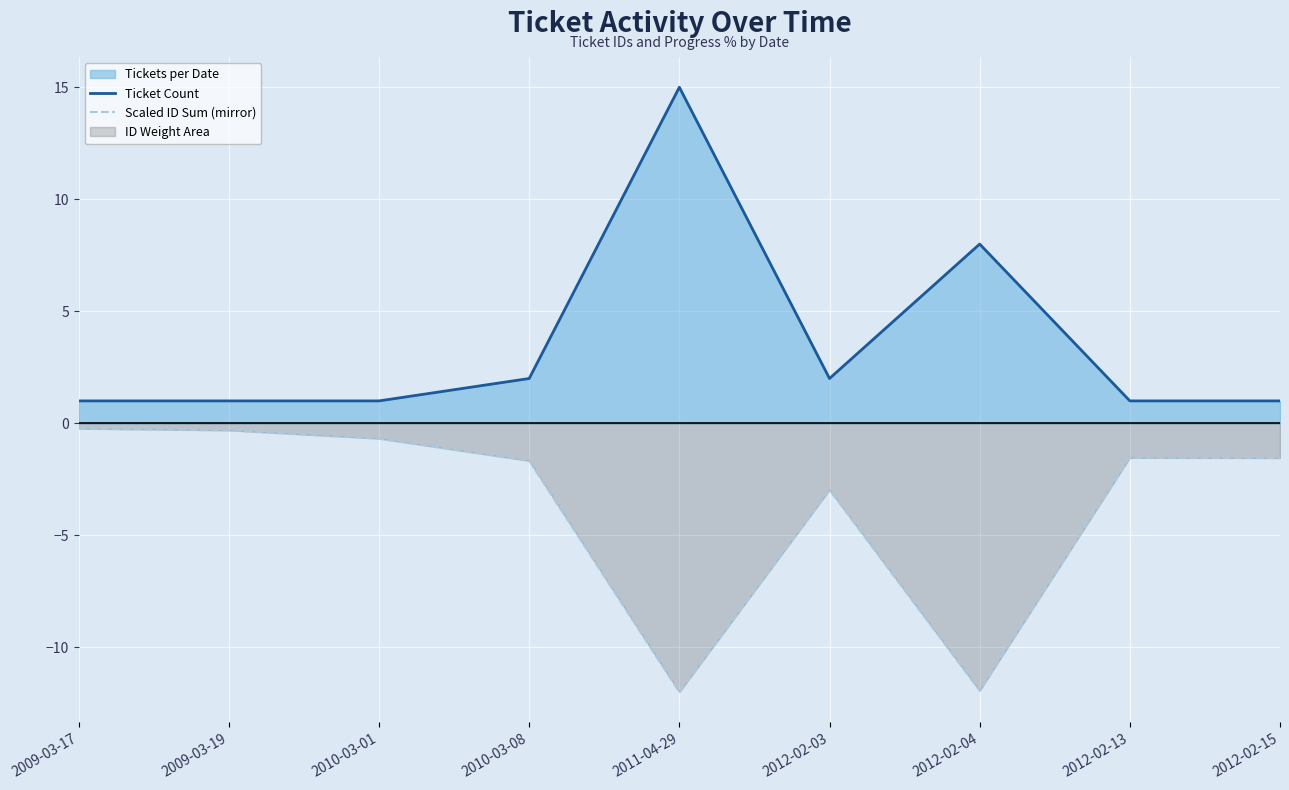

How many lines are shown in the chart?

2